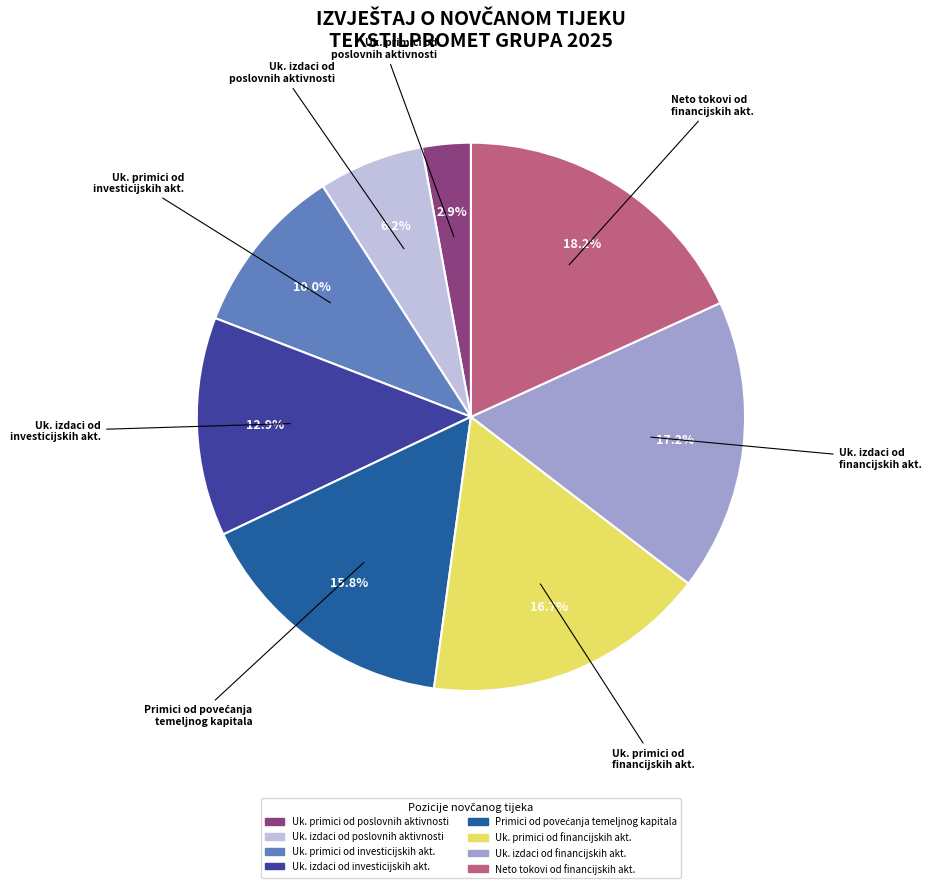

Is there a majority slice in this chart?

No